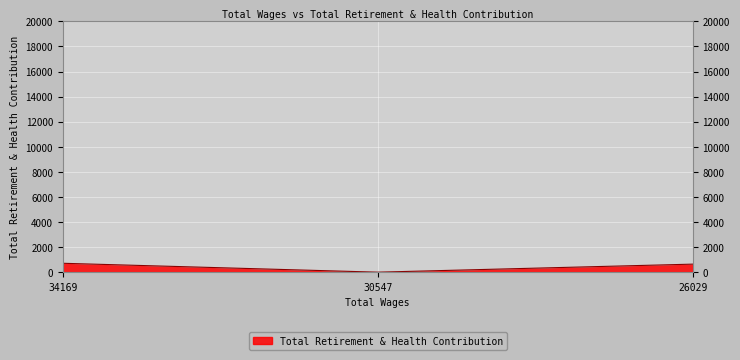

What is the maximum value shown in the chart?

710